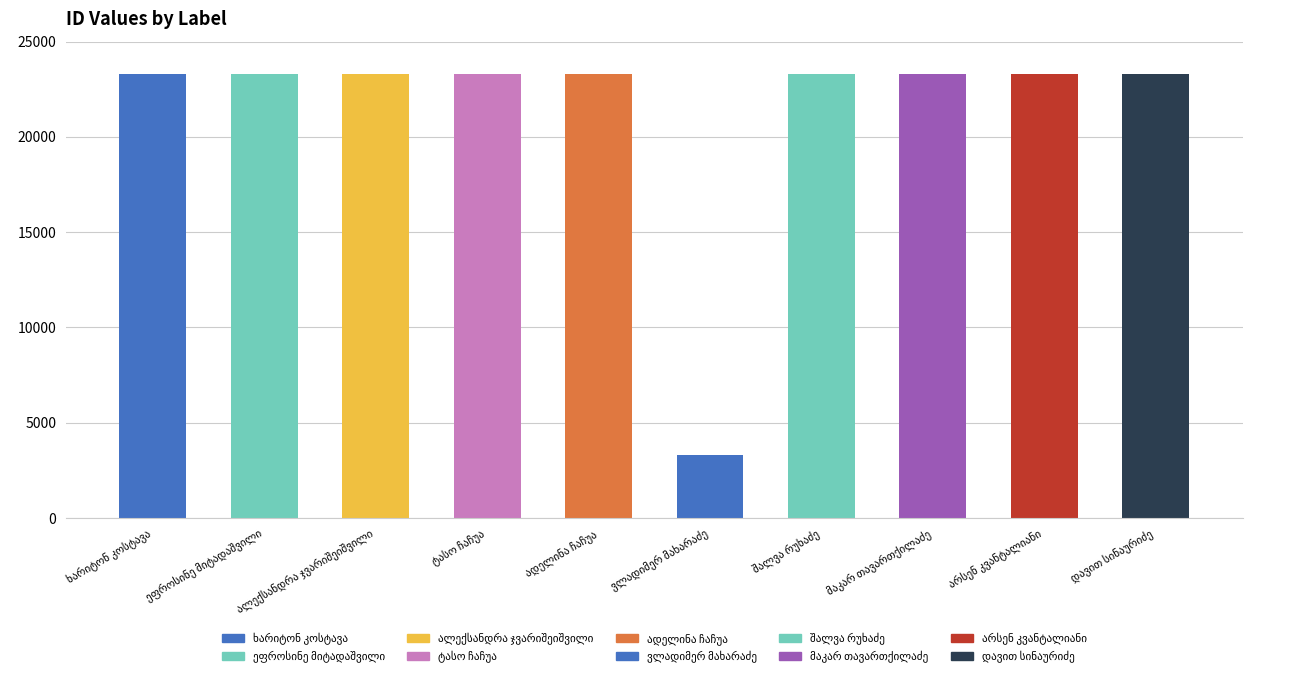

What is the smallest value displayed?

3290